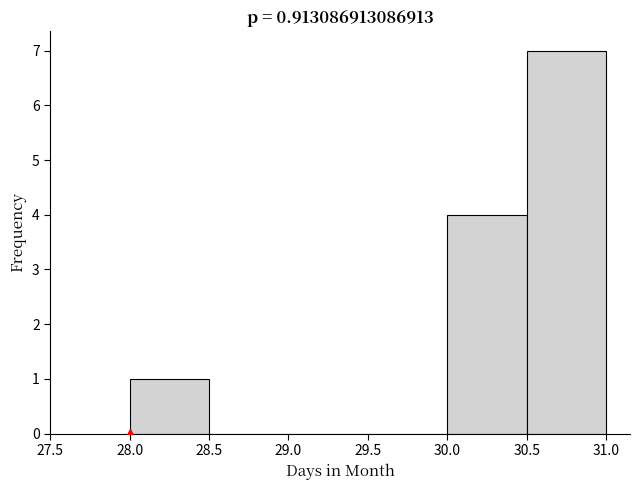

Reading left to right, transcribe this chart: for each bar, give the range it covers on the x-axis and its height. The values are not printed on the chart, so give them approximately, as read against the axis.

28.0 to 28.5: 1
28.5 to 29.0: 0
29.0 to 29.5: 0
29.5 to 30.0: 0
30.0 to 30.5: 4
30.5 to 31.0: 7